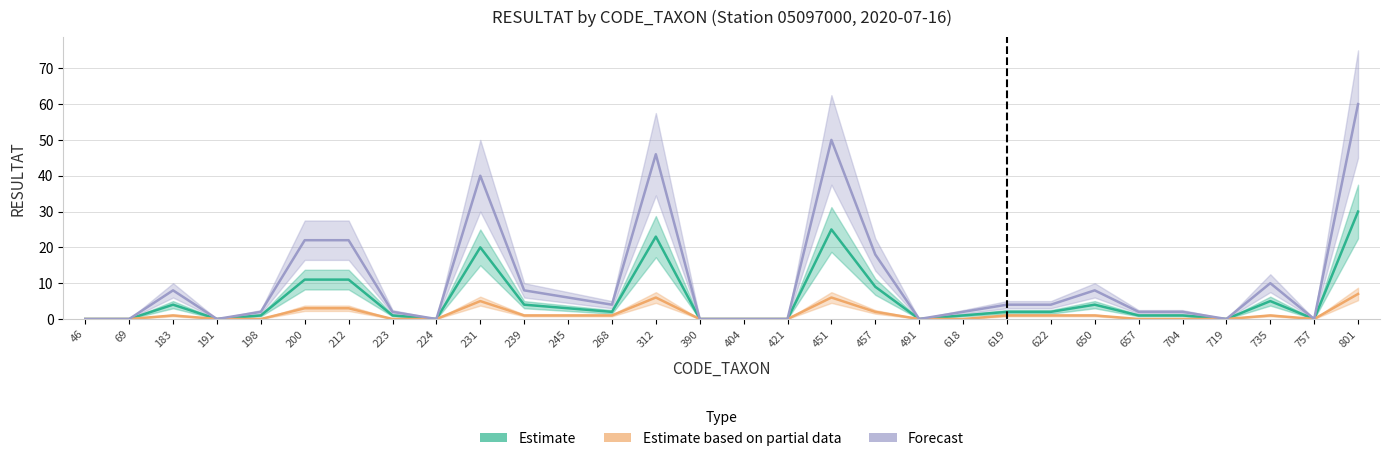

How many distinct data groups are displayed?

3